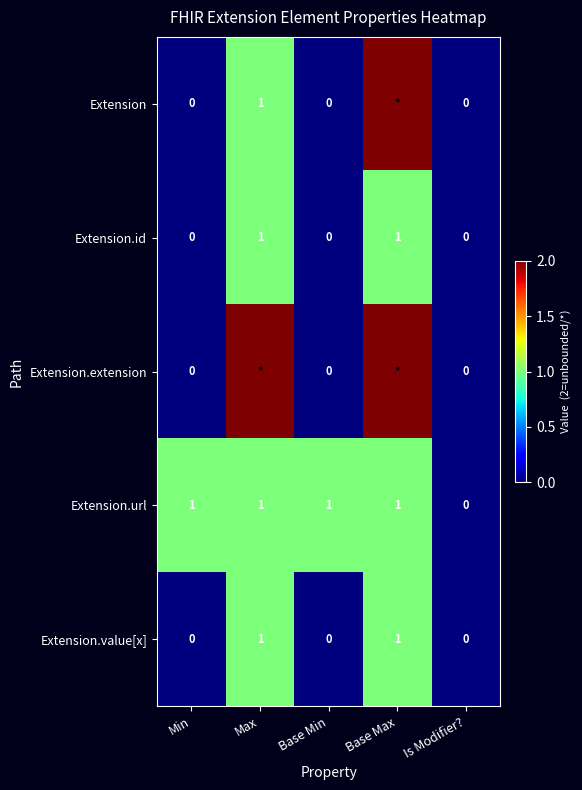

Is it true that Extension.id equals 1 at Max?

True